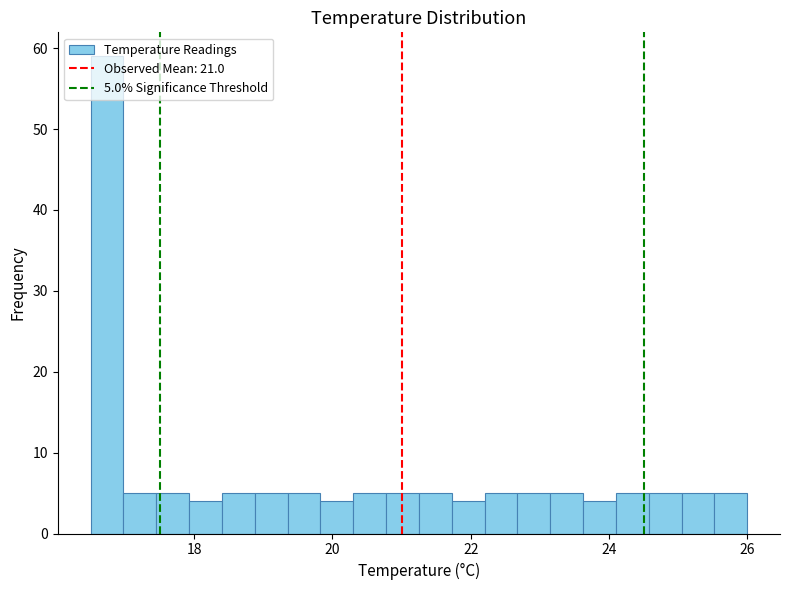

Read against the x-axis, roughly where is the centre of the tallest bar?

16.8